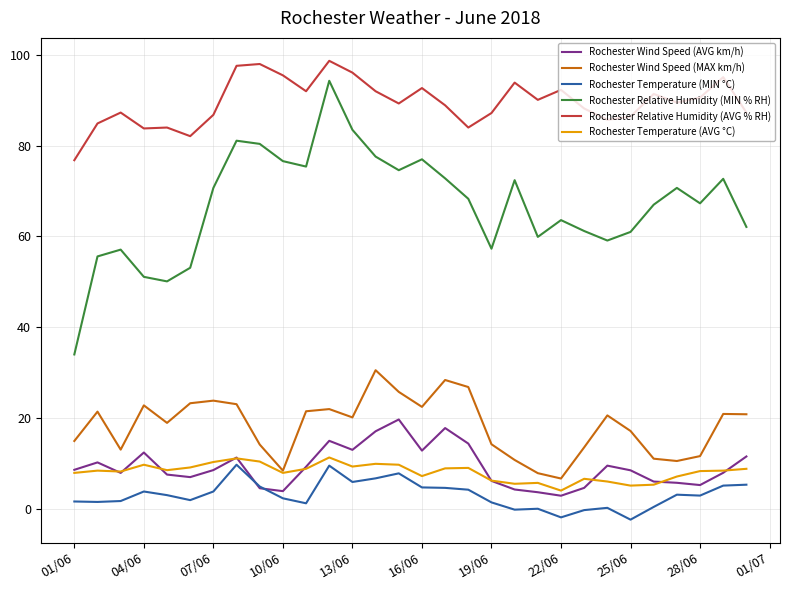

How many lines are shown in the chart?

6